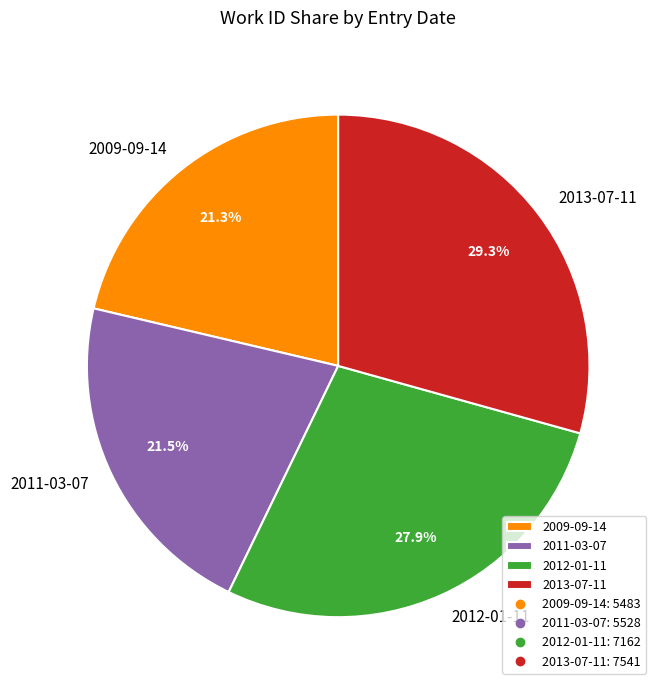

Count the number of slices in the pie.

4